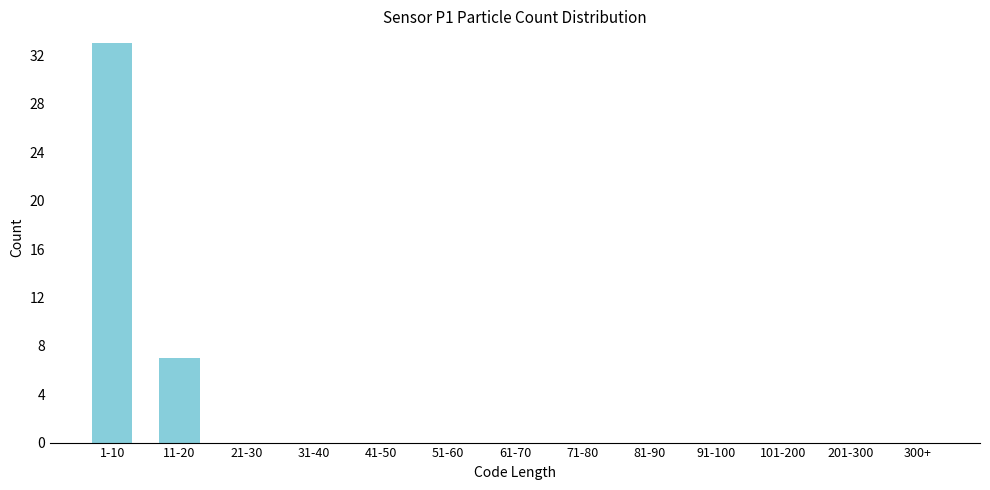

Reading right to left, transcribe all the data shown in this chart.

300+=0	201-300=0	101-200=0	91-100=0	81-90=0	71-80=0	61-70=0	51-60=0	41-50=0	31-40=0	21-30=0	11-20=7	1-10=33